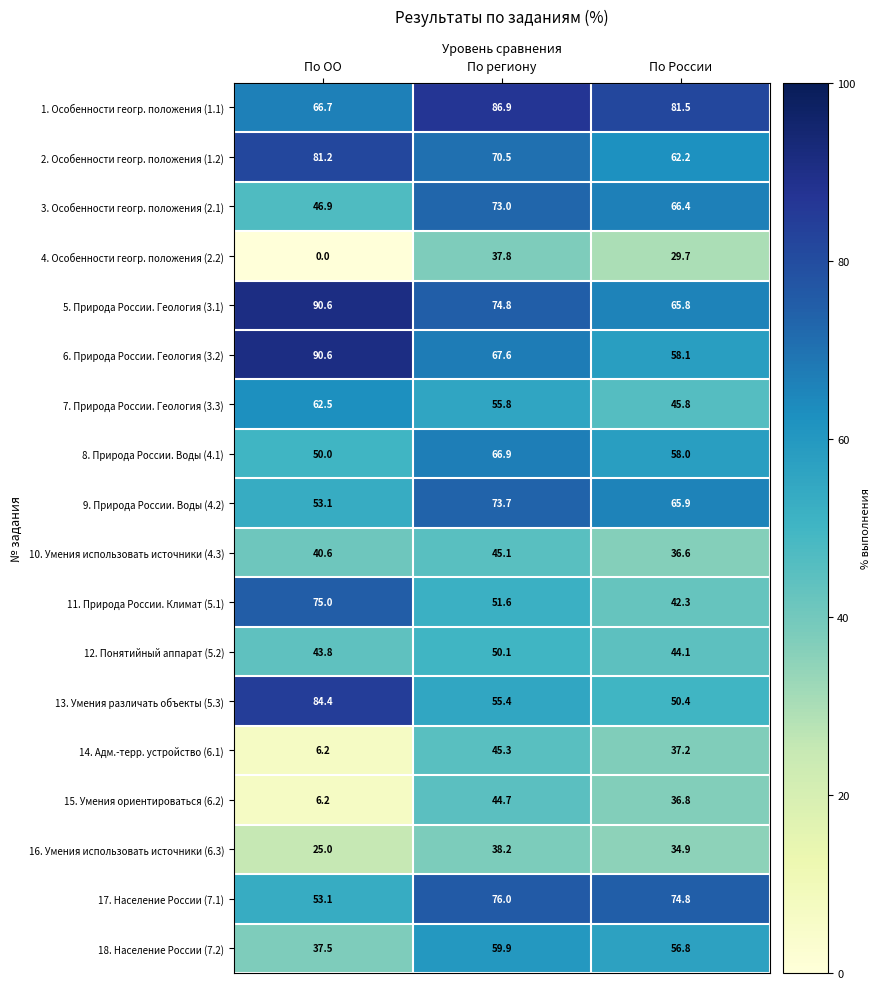

At which category does the chart reach its peak across all series?

По ОО